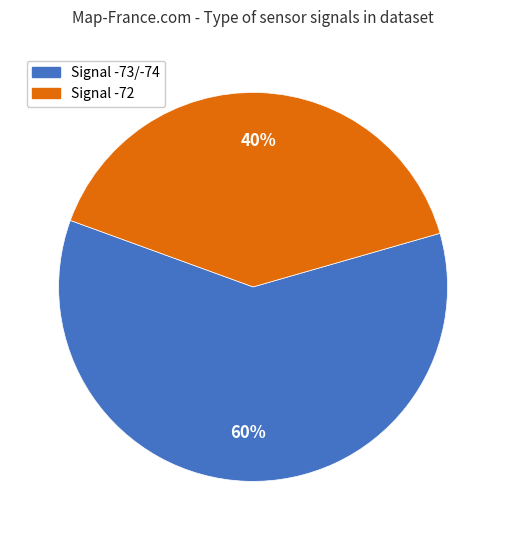

To the nearest percent, what is the average slice percentage?

50%